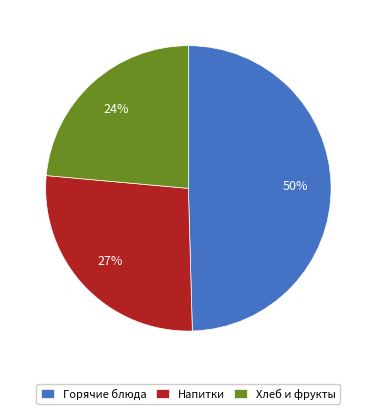

How many segments does this pie chart have?

3